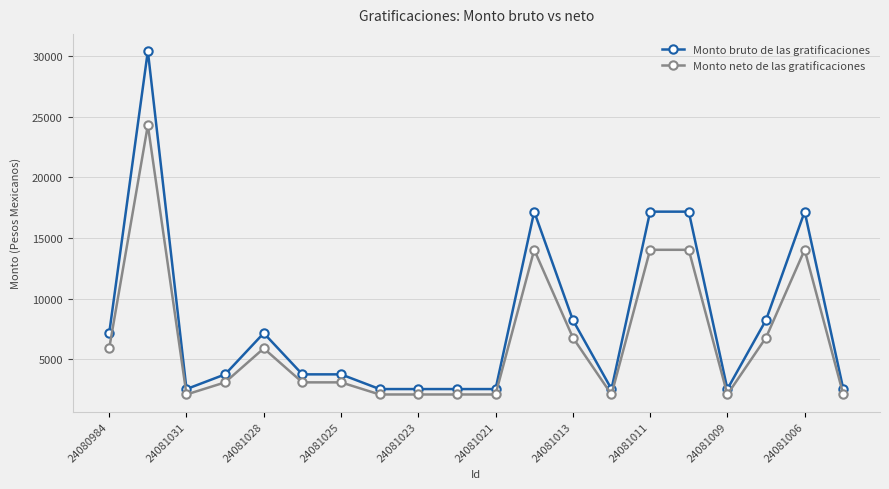

Which series has the largest total across all categories?

Monto bruto de las gratificaciones